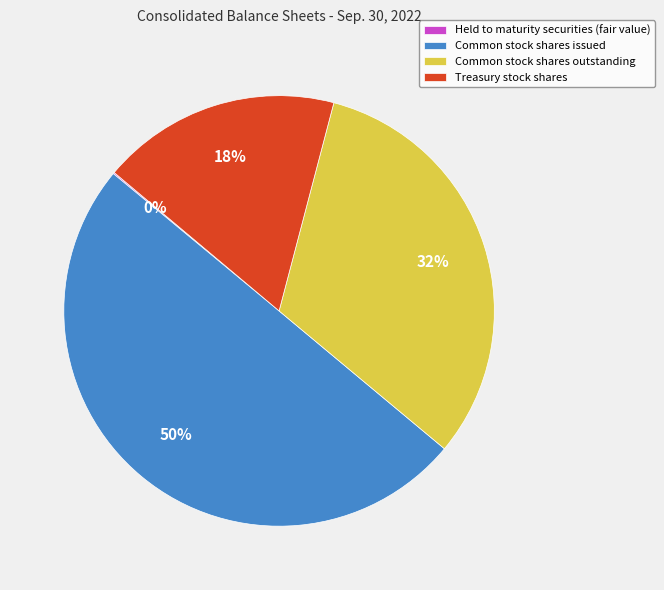

Which category has the biggest portion of the pie?

Common stock shares issued